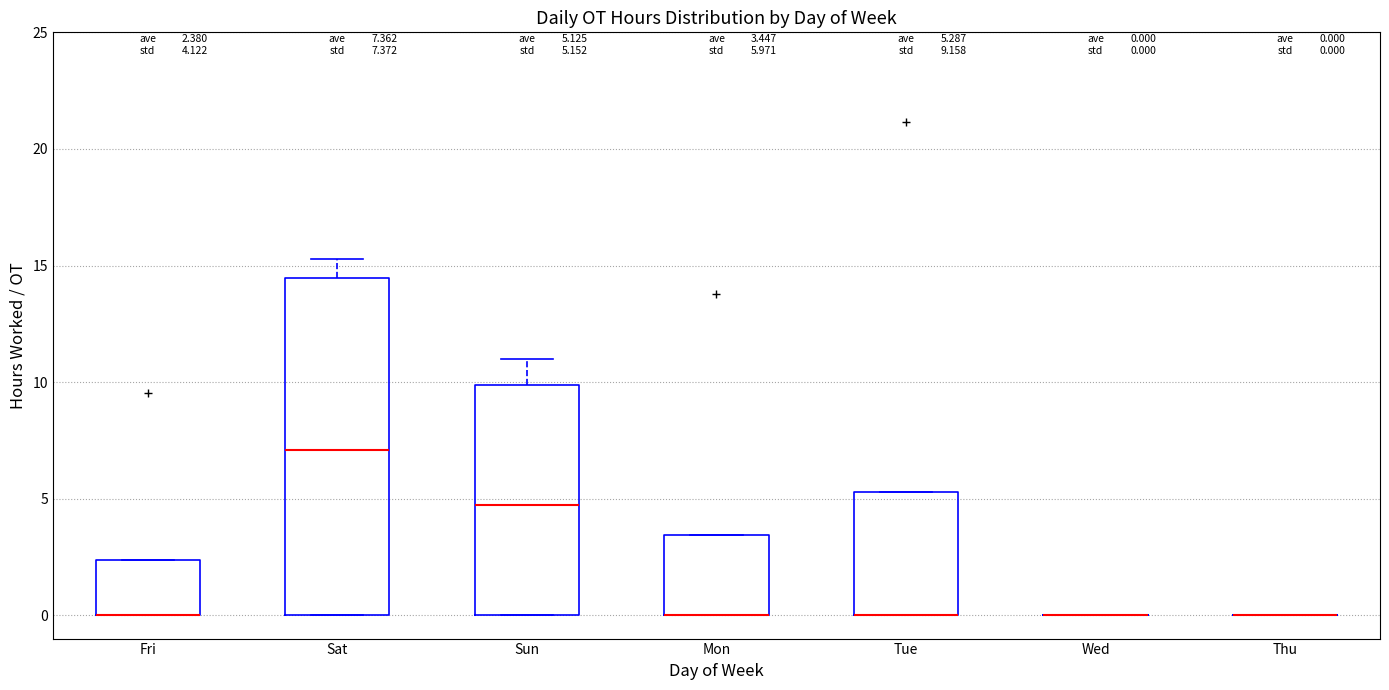

Comparing the boxes themselves (not the whiskers), which one is the tallest?

Sat